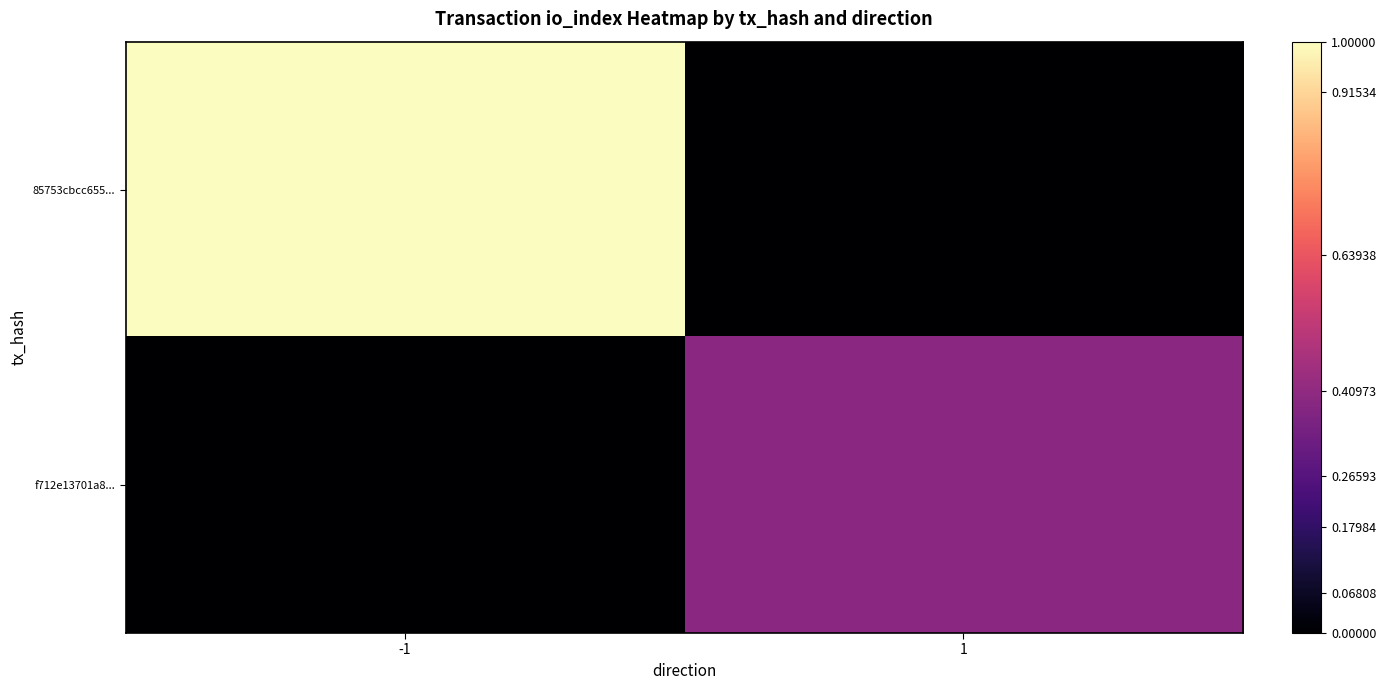

Reading left to right, list all the values displayed in this chart.

85753cbcc655...: -1=1.0	1=0.0
f712e13701a8...: -1=0.0	1=0.4